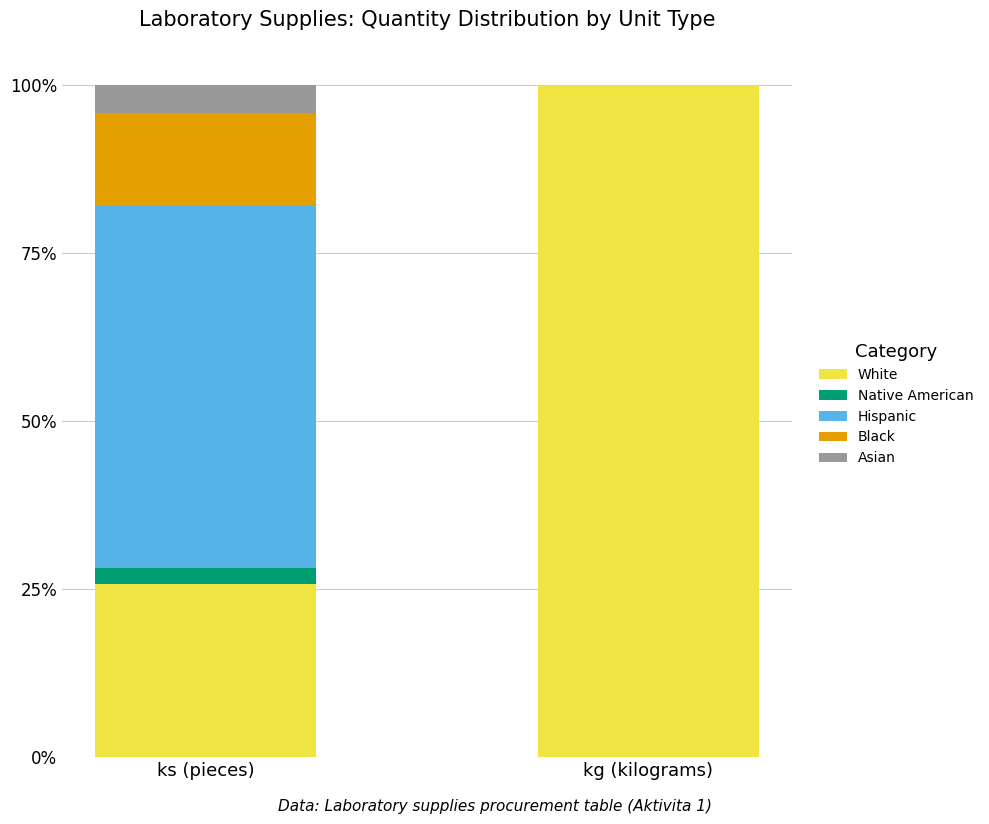

What is the highest value of the White series?

100.0